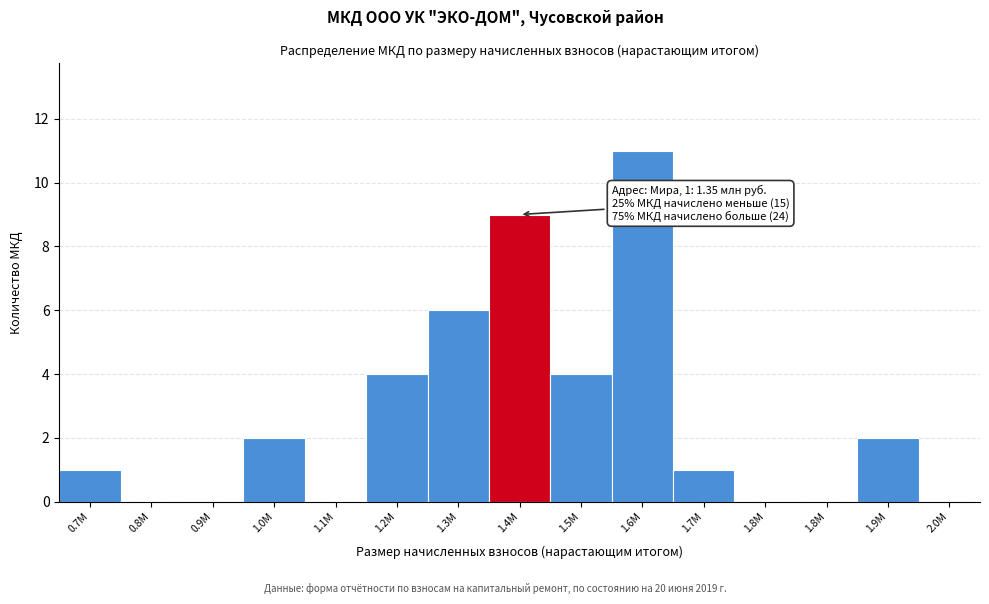

How many distinct data groups are displayed?

1